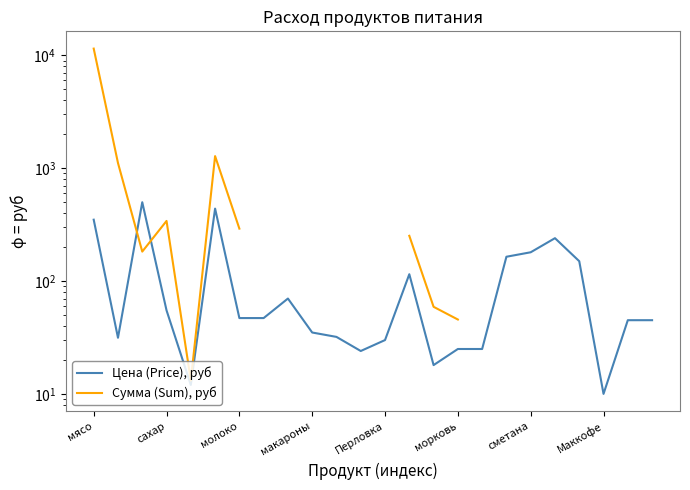

Which series changed the most between 19 and 22?

Цена (Price), руб